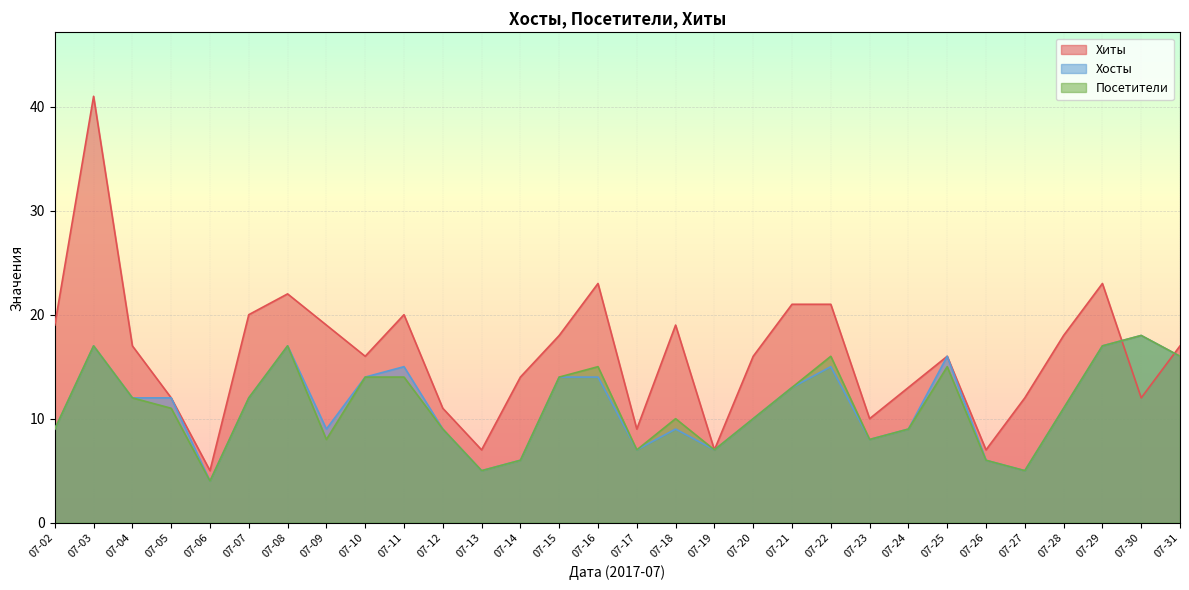

In Посетители, how many points are higher than both neighbors (excluding endpoints)?

7